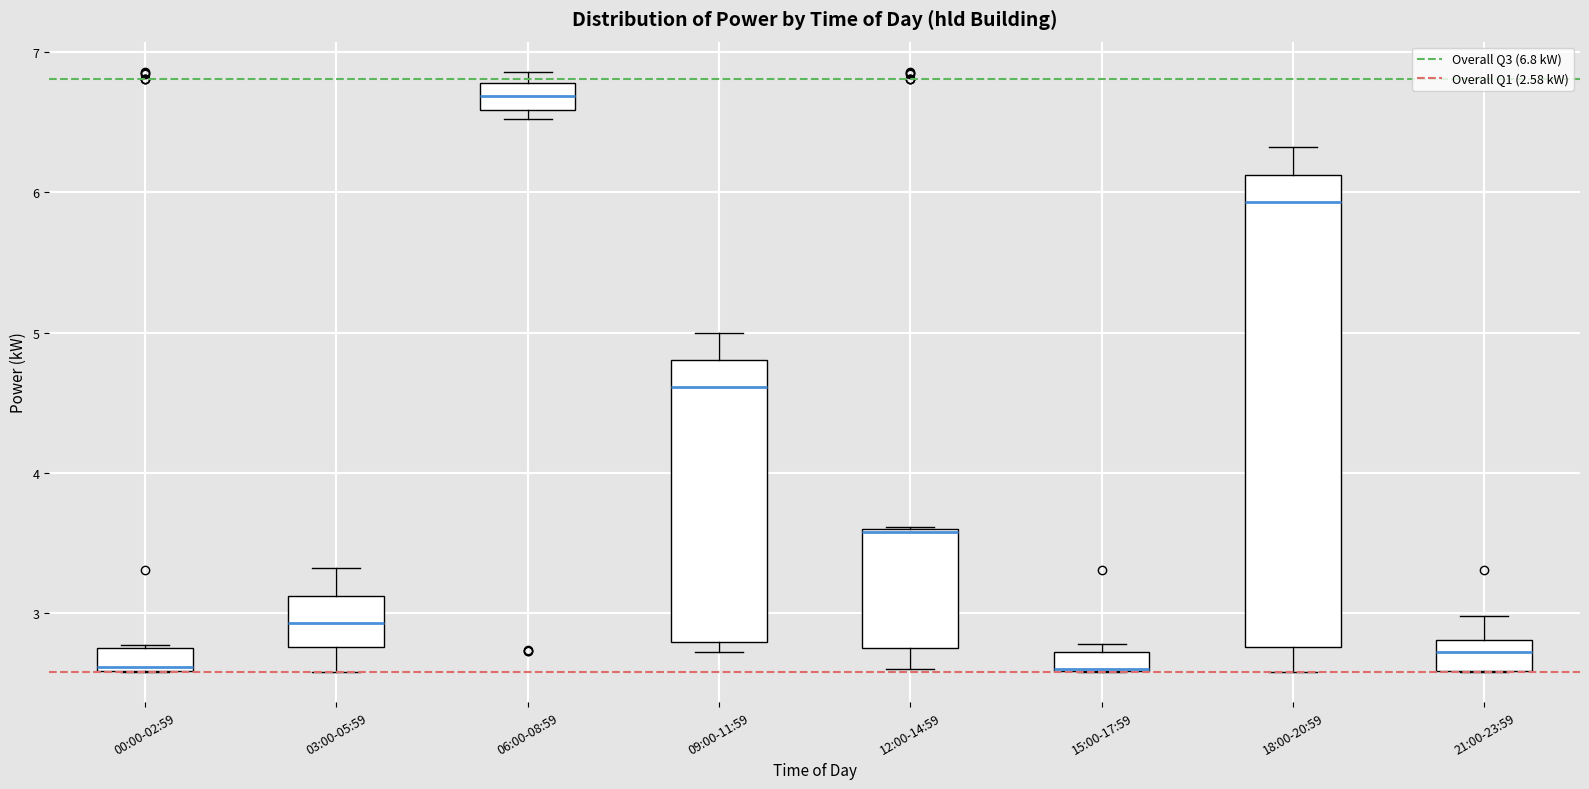

Comparing the boxes themselves (not the whiskers), which one is the tallest?

18:00-20:59